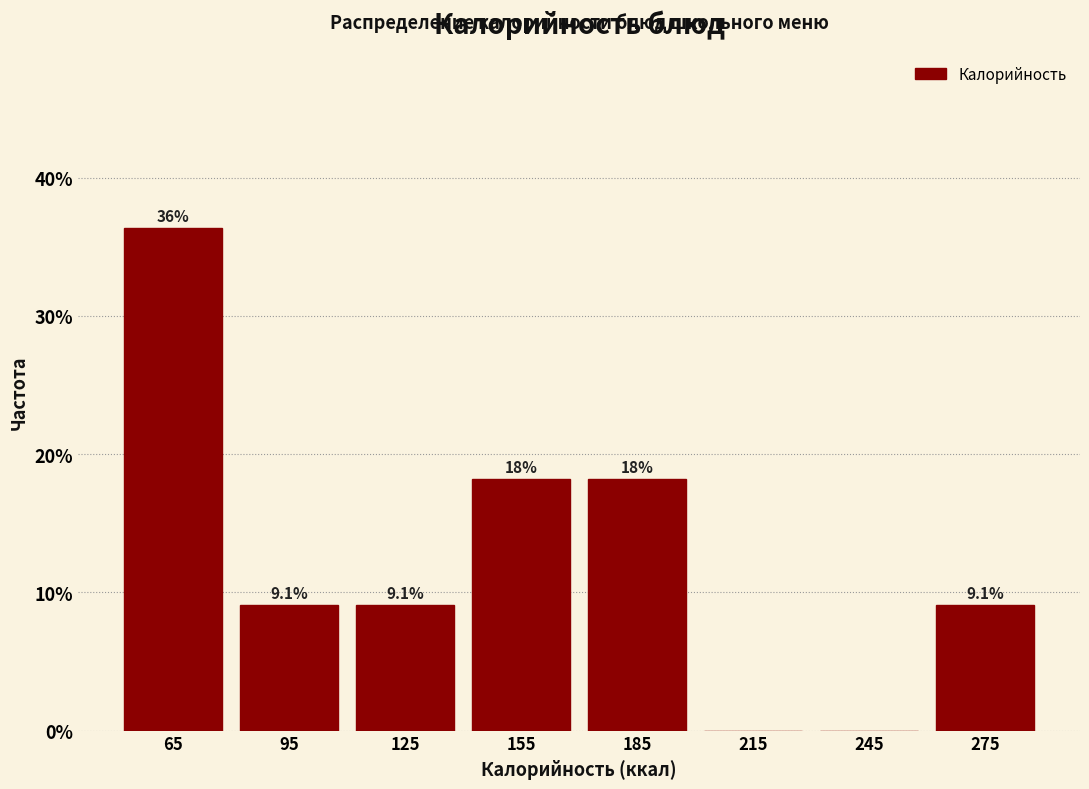

Which range on the x-axis has the tallest bar?

50 to 80